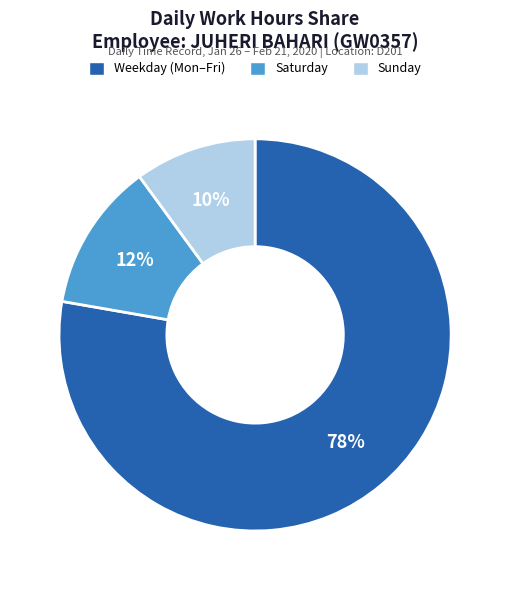

How many segments does this pie chart have?

3